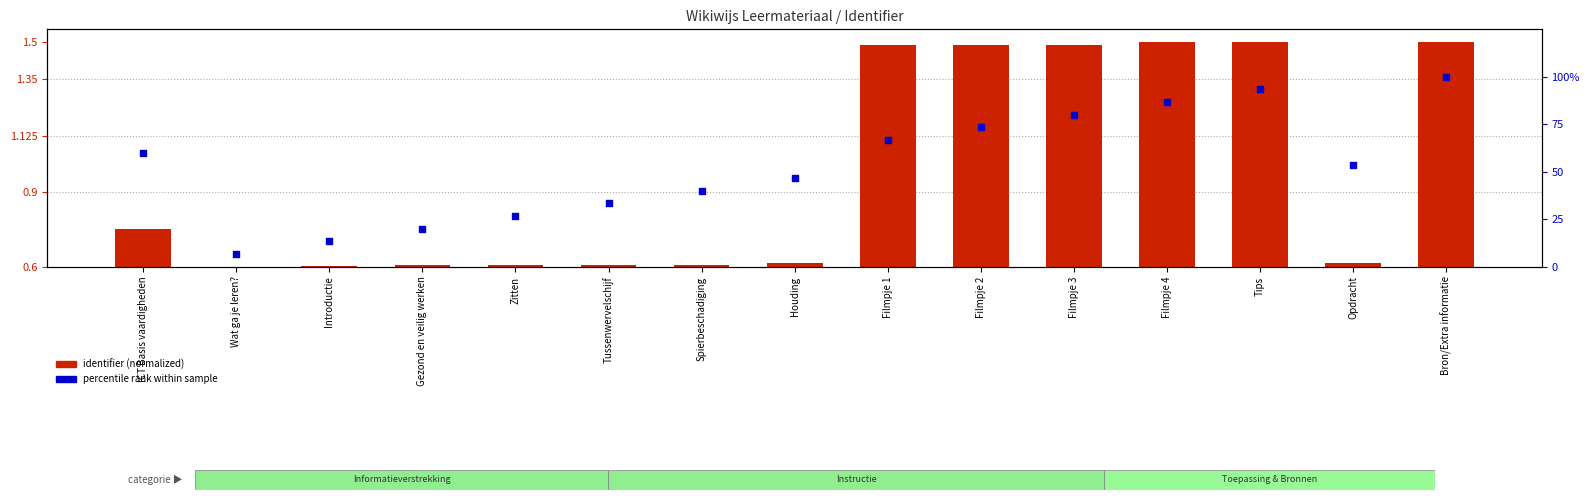

Is the value of percentile rank within sample at ICT Basis vaardigheden greater than the value of identifier (normalized) at Tips?

Yes